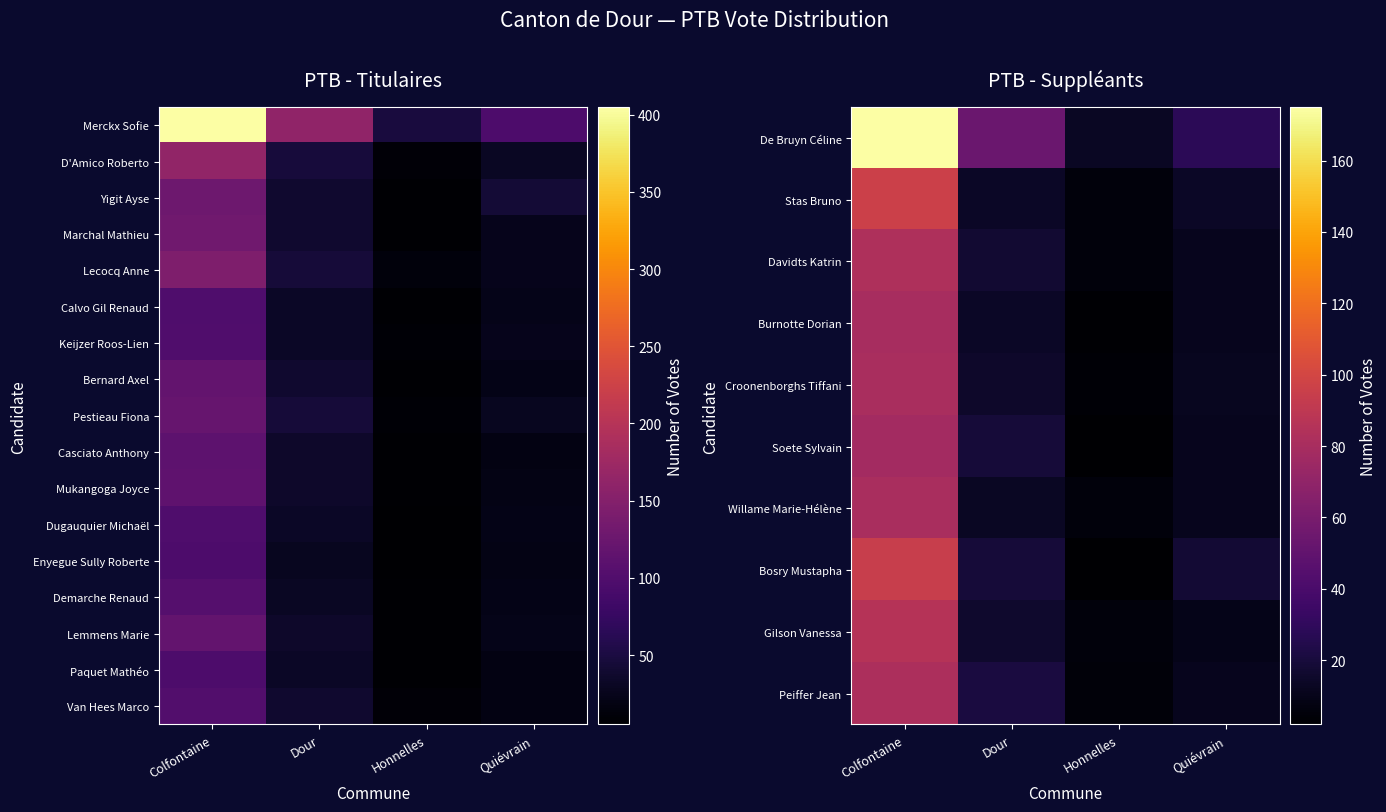

Rank the categories by Soete Sylvain value from lowest to highest.

Honnelles, Quiévrain, Dour, Colfontaine